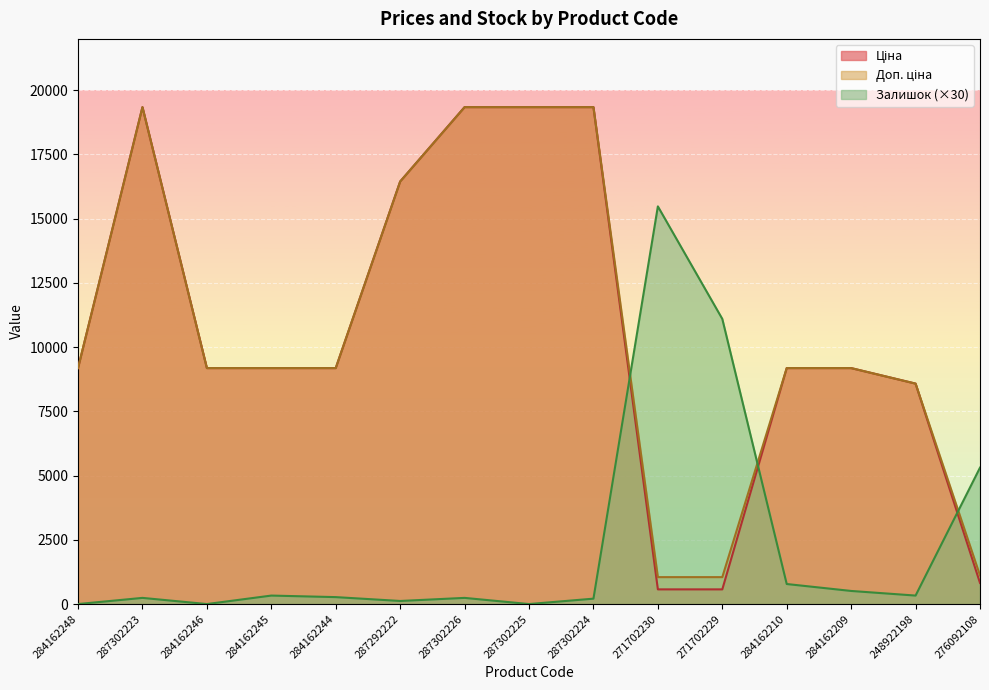

What is the highest value of the Доп. ціна series?

19343.1